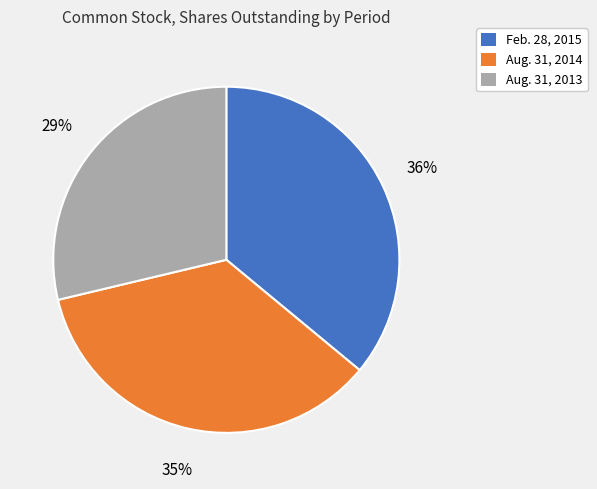

How many slices are in this pie chart?

3